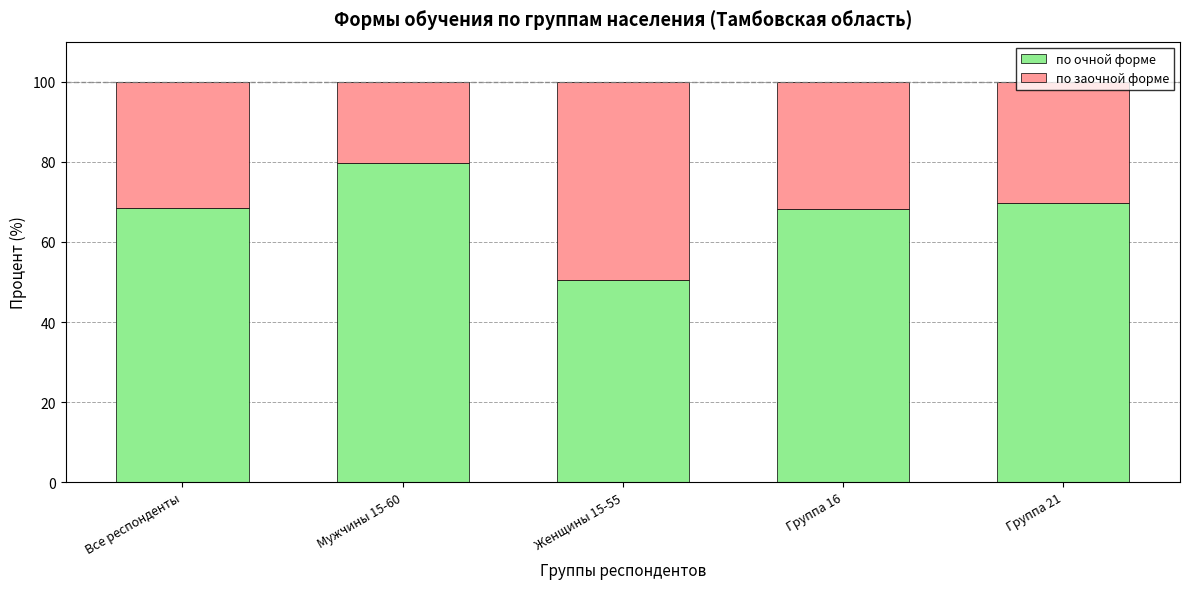

What value does the по очной форме series have at Все респонденты?

68.4